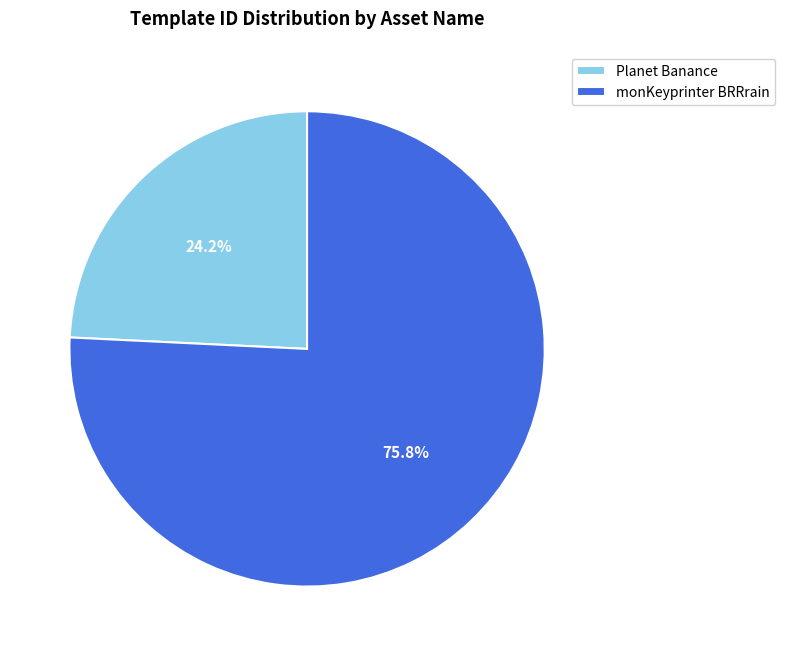

To the nearest percent, what is the average slice percentage?

50%